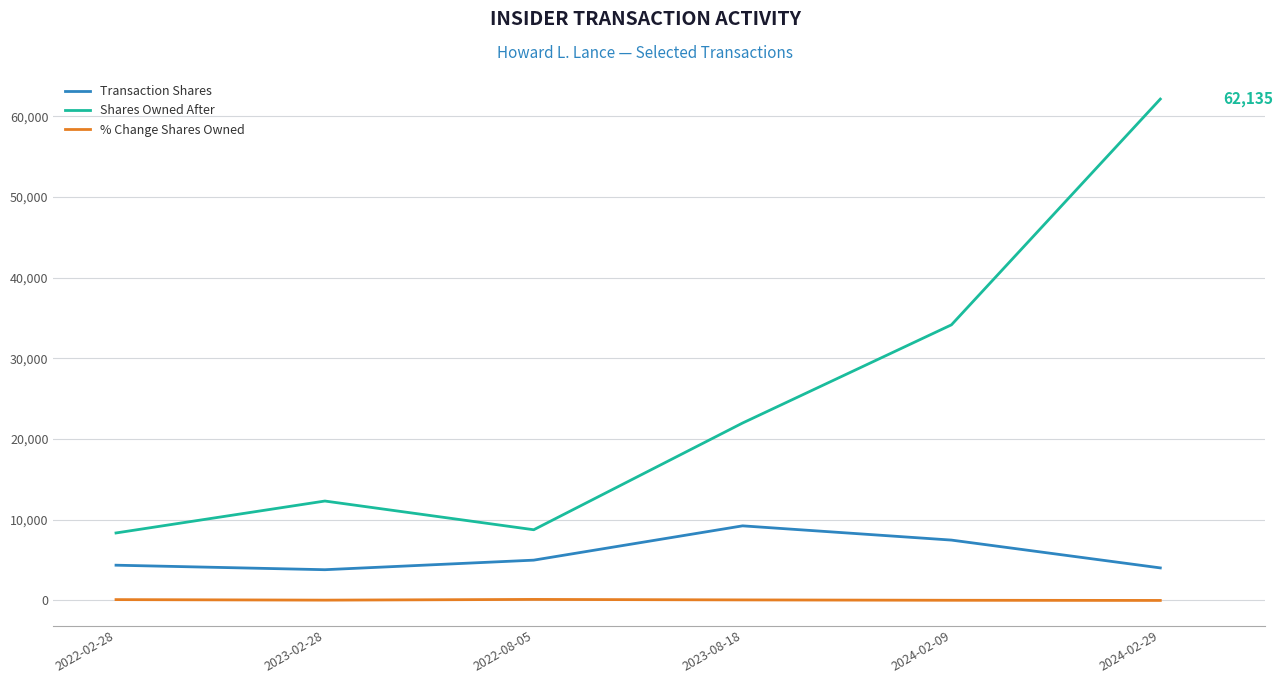

The value of Shares Owned After at 2022-08-05 is 8767. True or false?

True